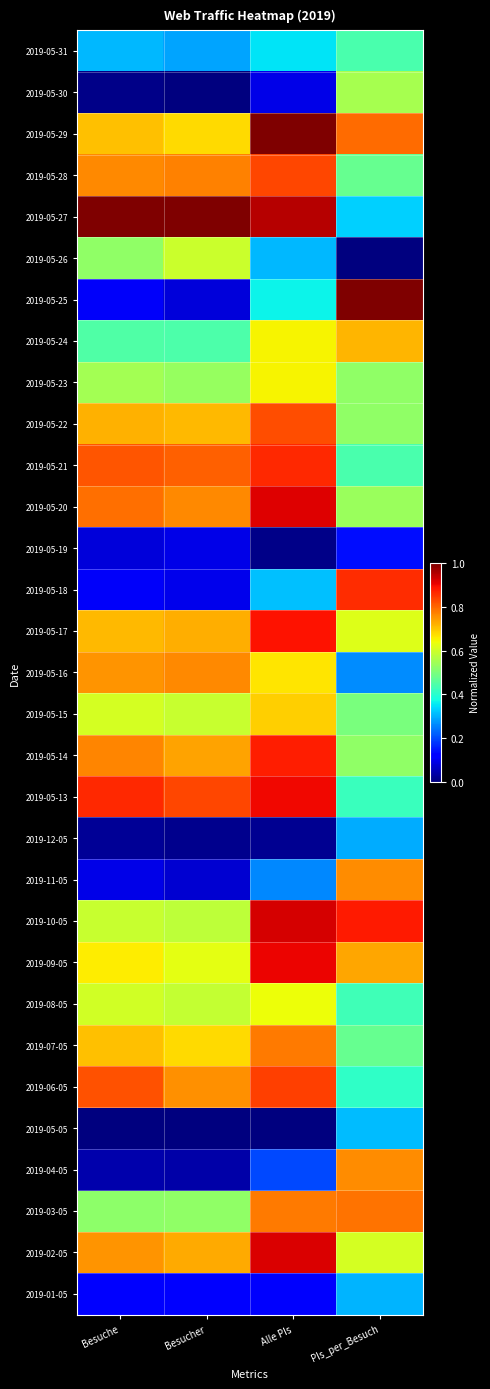

How many distinct data groups are displayed?

31